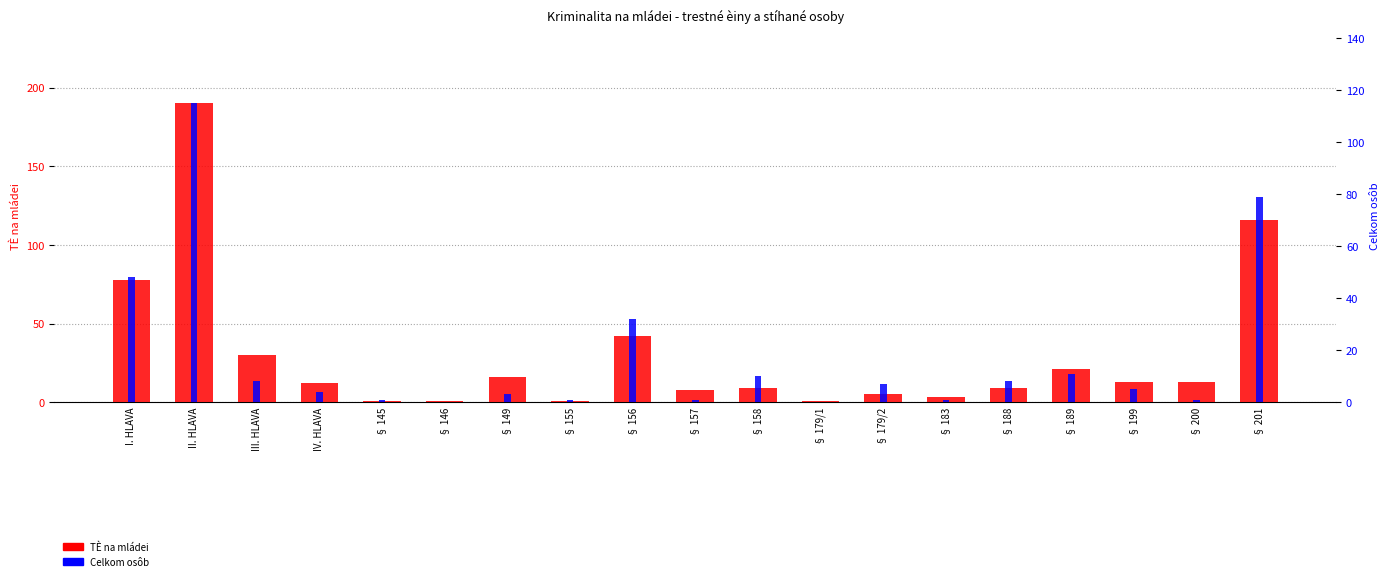

Rank the series by their average value, from highest to lowest.

TÈ na mládei, Celkom osôb